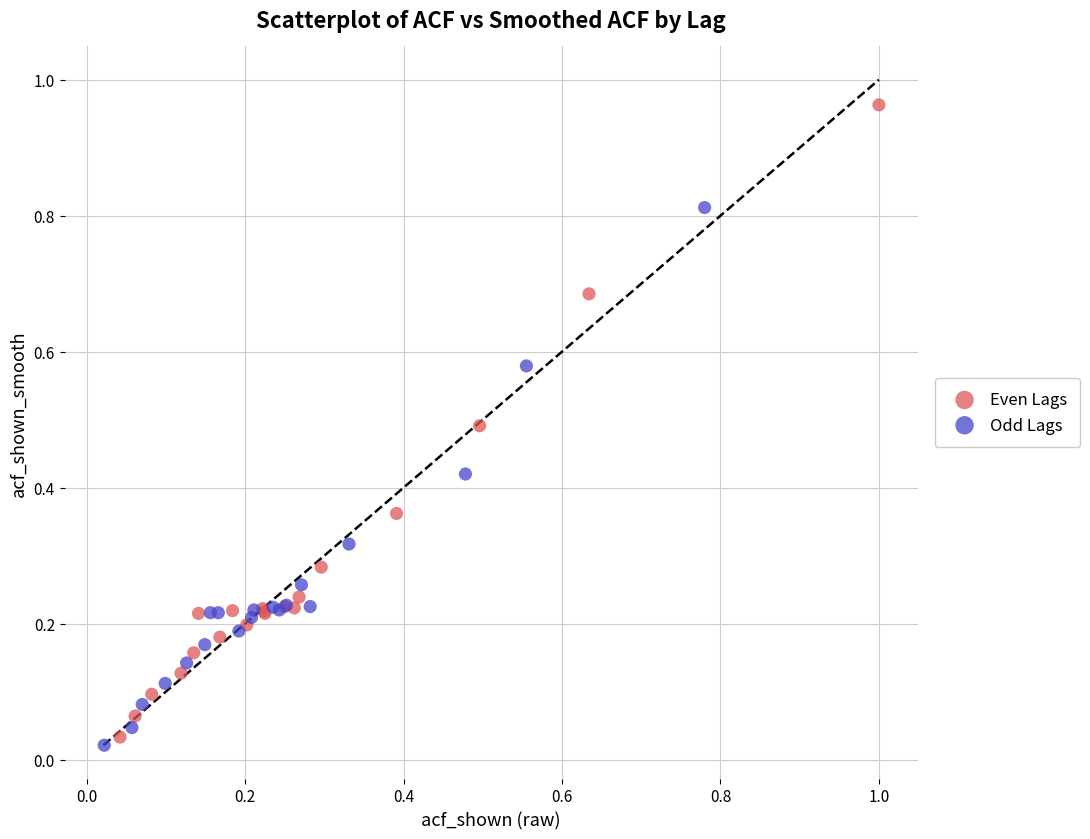

What are all the series names shown in the legend?

Even Lags, Odd Lags